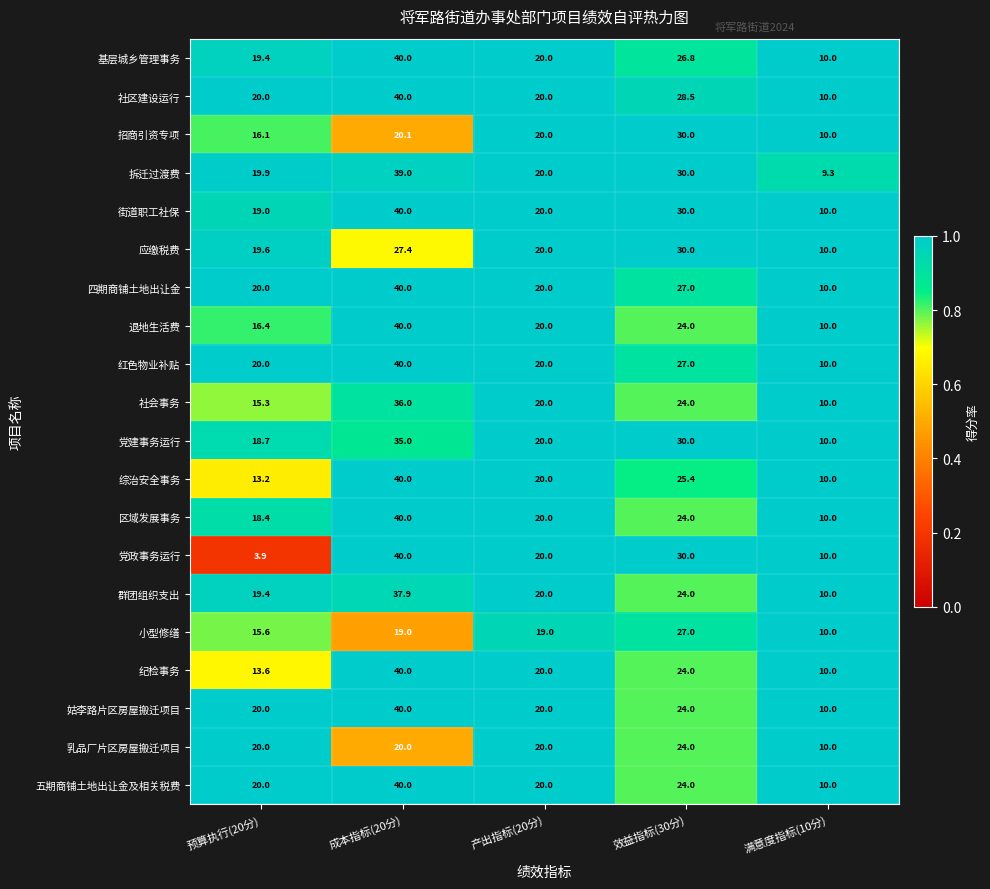

Which series has the widest spread of values?

党政事务运行